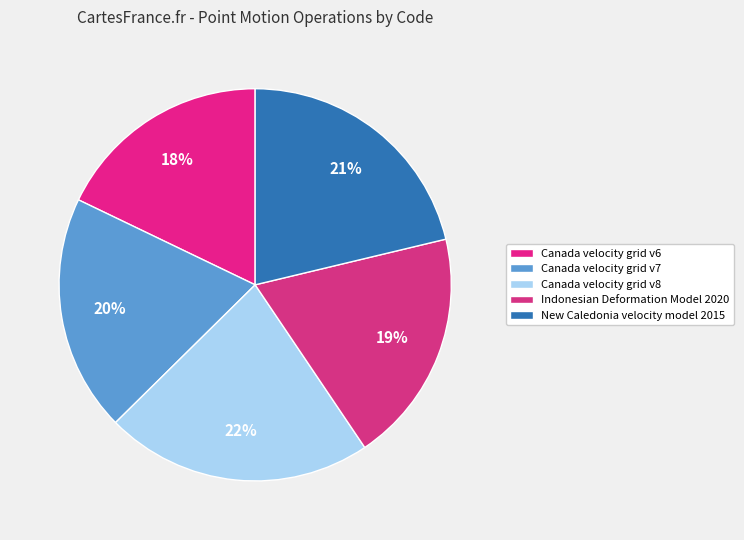

Is the sum of Canada velocity grid v8 and New Caledonia velocity model 2015 greater than half?

No